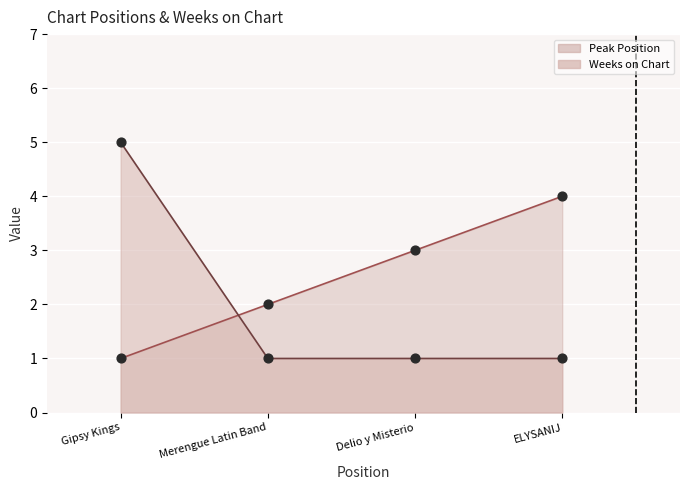

Which series has the widest spread of Y values?

Weeks on Chart